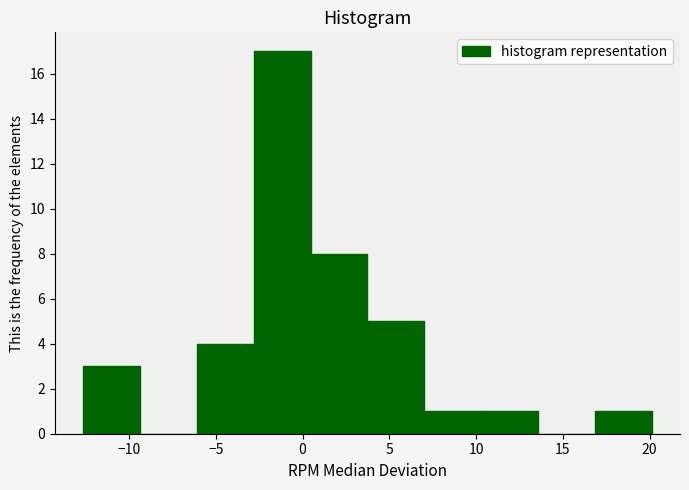

Reading left to right, transcribe this chart: for each bar, give the range it covers on the x-axis and its height. Neither the bar edges nor the heights are printed on the chart, so give them approximately, as read against the axes.

-12.5 to -9.5: 3
-9.5 to -6.0: 0
-6.0 to -3.0: 4
-3.0 to 0.5: 17
0.5 to 3.5: 8
3.5 to 7.0: 5
7.0 to 10.5: 1
10.5 to 13.5: 1
13.5 to 17.0: 0
17.0 to 20.0: 1